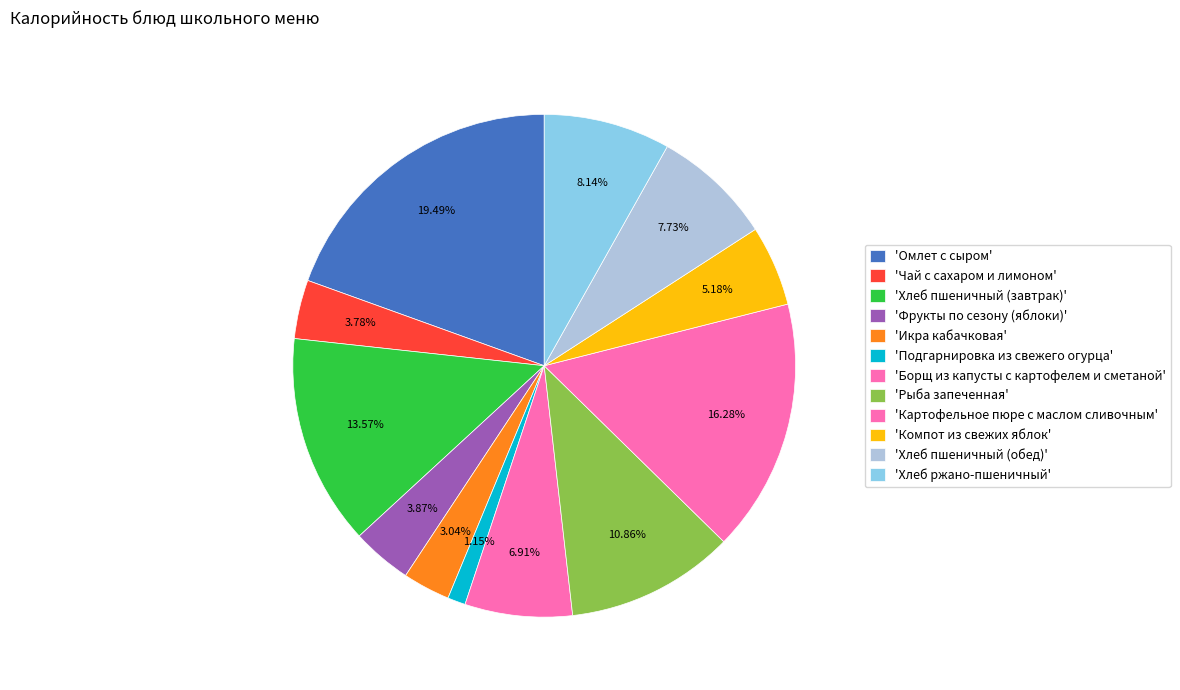

Count the number of slices in the pie.

12